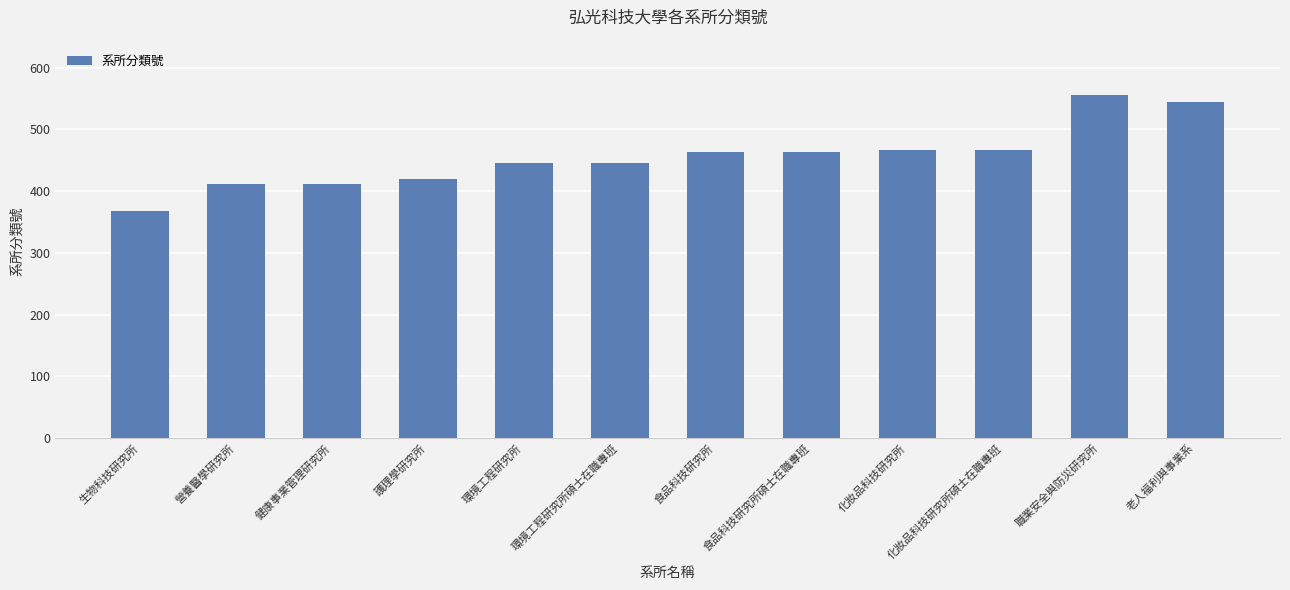

Does the chart contain any negative values?

No